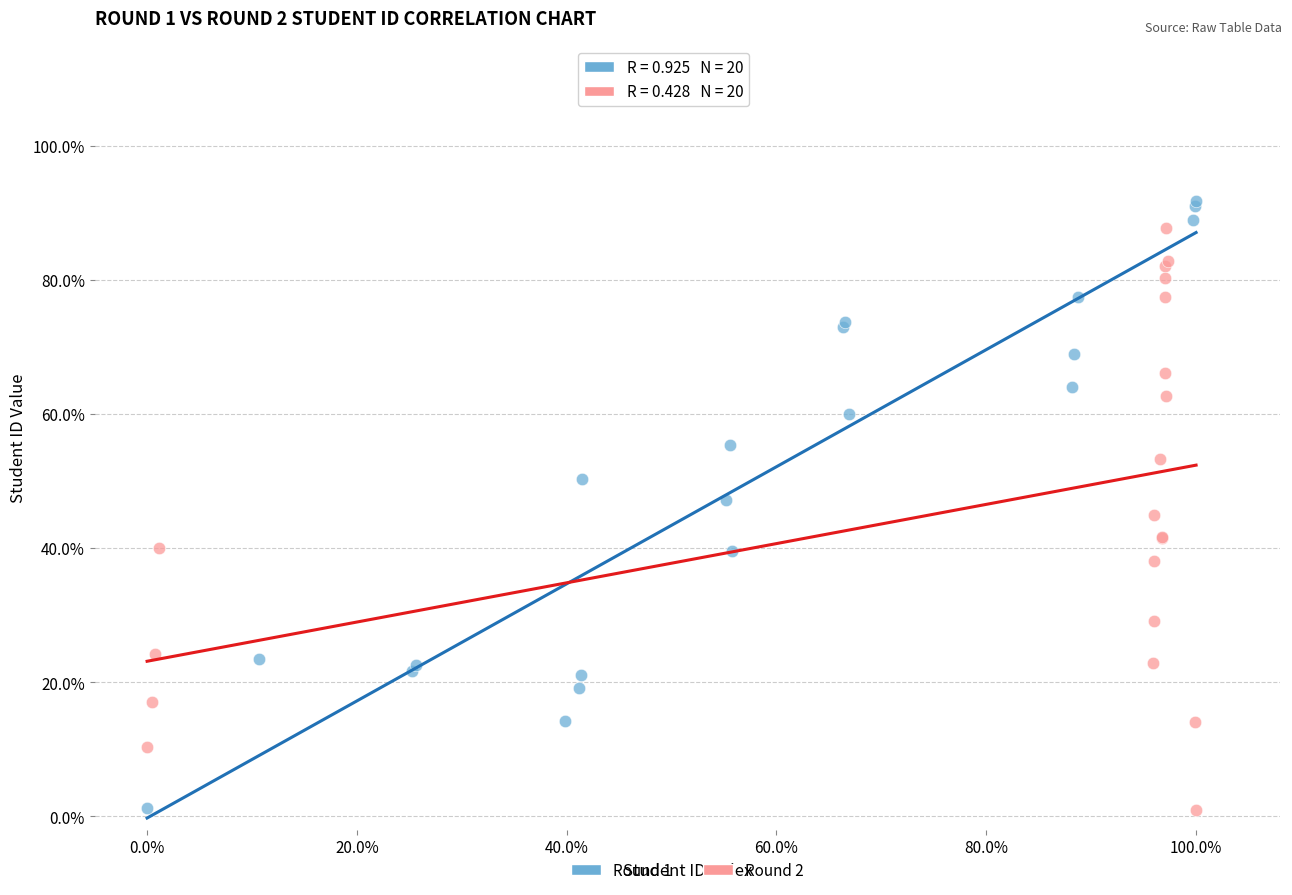

What are all the series names shown in the legend?

Round 1, Round 2